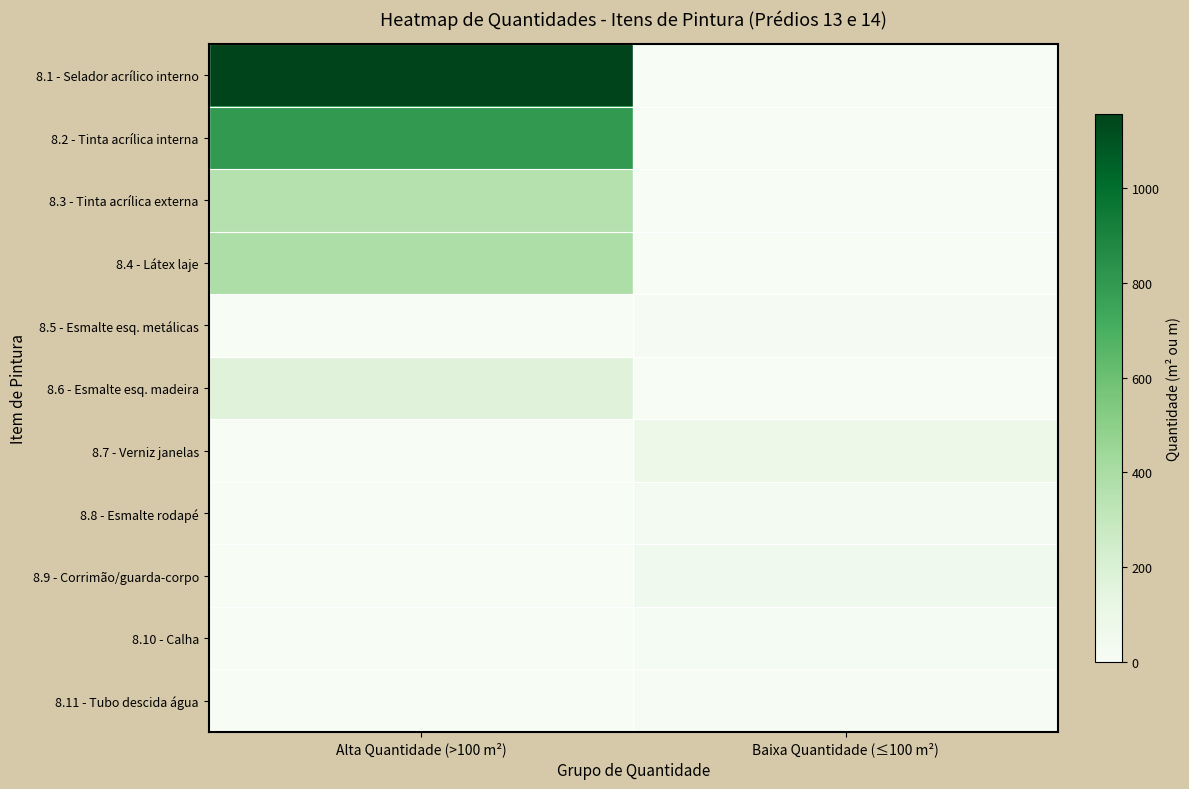

Reading left to right, transcribe all the data shown in this chart.

8.1 - Selador acrílico interno: Alta Quantidade (>100 m²)=1156.5	Baixa Quantidade (≤100 m²)=0.0
8.2 - Tinta acrílica interna: Alta Quantidade (>100 m²)=795.2	Baixa Quantidade (≤100 m²)=0.0
8.3 - Tinta acrílica externa: Alta Quantidade (>100 m²)=361.2	Baixa Quantidade (≤100 m²)=0.0
8.4 - Látex laje: Alta Quantidade (>100 m²)=380.7	Baixa Quantidade (≤100 m²)=0.0
8.5 - Esmalte esq. metálicas: Alta Quantidade (>100 m²)=0.0	Baixa Quantidade (≤100 m²)=15.3
8.6 - Esmalte esq. madeira: Alta Quantidade (>100 m²)=168.1	Baixa Quantidade (≤100 m²)=0.0
8.7 - Verniz janelas: Alta Quantidade (>100 m²)=0.0	Baixa Quantidade (≤100 m²)=78.6
8.8 - Esmalte rodapé: Alta Quantidade (>100 m²)=0.0	Baixa Quantidade (≤100 m²)=30.0
8.9 - Corrimão/guarda-corpo: Alta Quantidade (>100 m²)=0.0	Baixa Quantidade (≤100 m²)=58.4
8.10 - Calha: Alta Quantidade (>100 m²)=0.0	Baixa Quantidade (≤100 m²)=18.3
8.11 - Tubo descida água: Alta Quantidade (>100 m²)=0.0	Baixa Quantidade (≤100 m²)=7.0